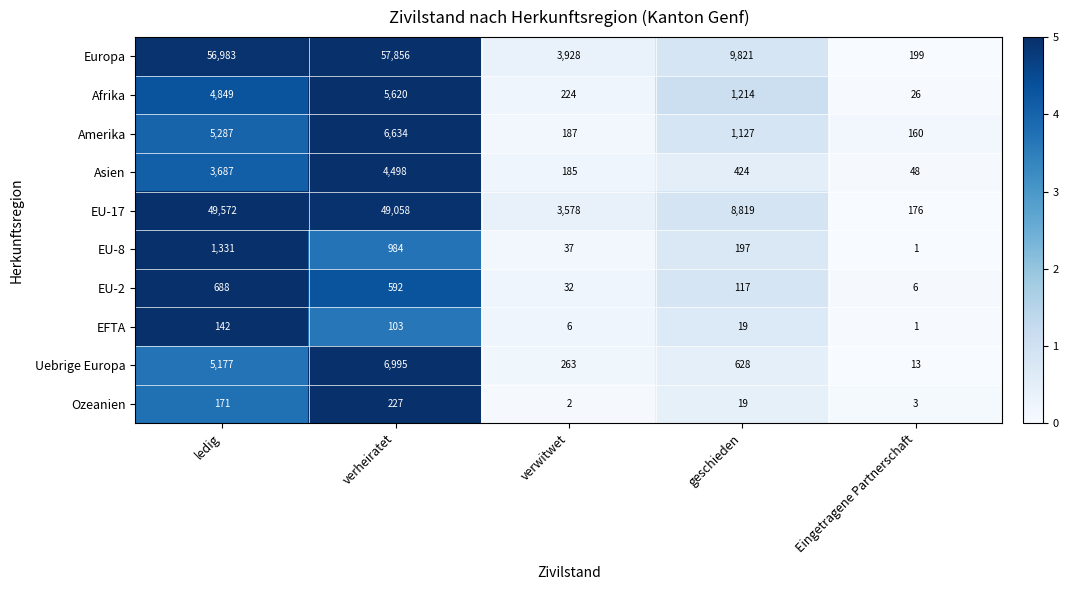

What is the difference between the maximum and minimum values in the EFTA series?

141